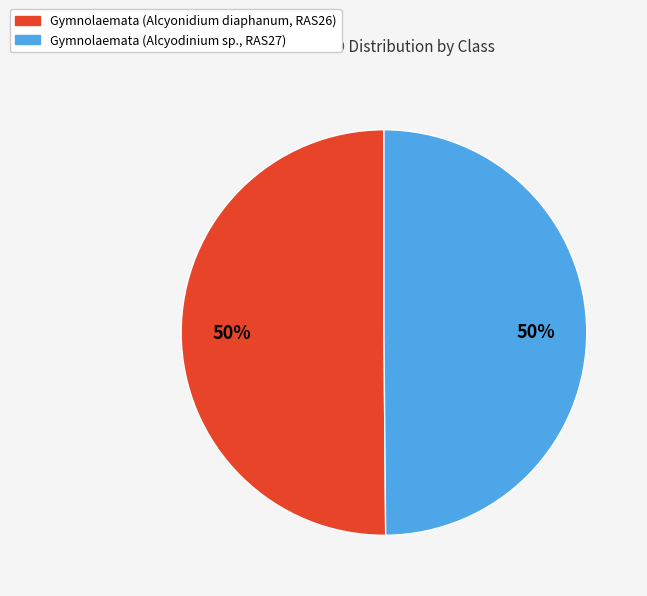

Is the sum of Gymnolaemata (Alcyonidium diaphanum, RAS26) and Gymnolaemata (Alcyodinium sp., RAS27) greater than half?

Yes